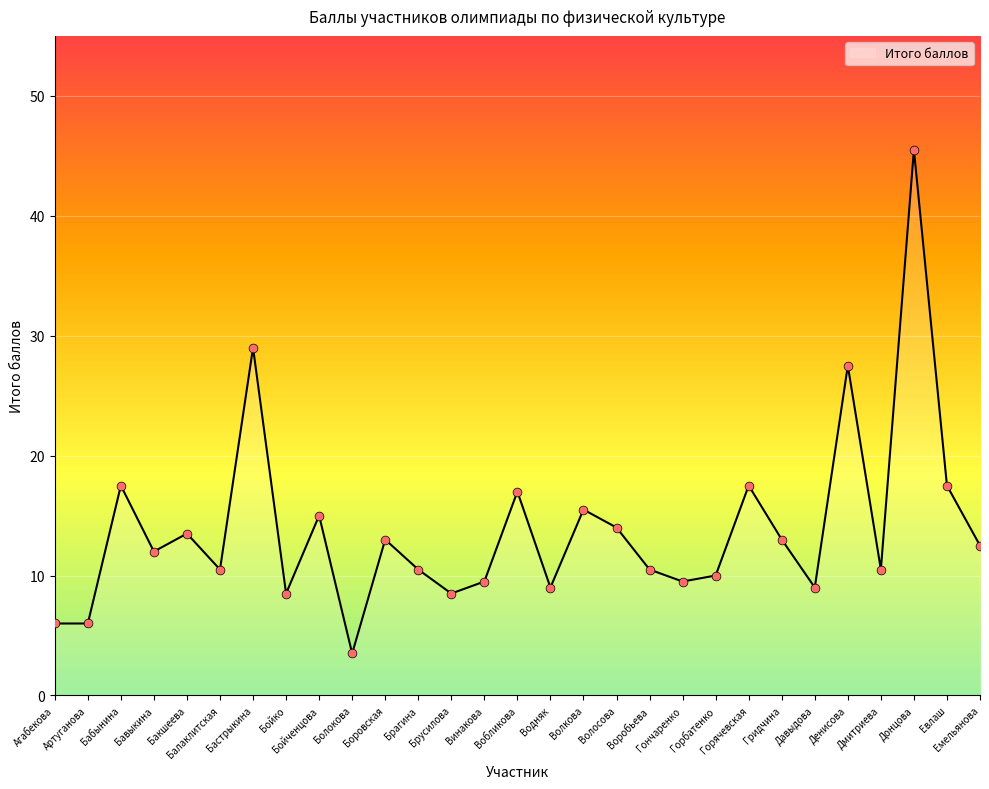

Between Воробьева and Боровская, which is larger?

Боровская